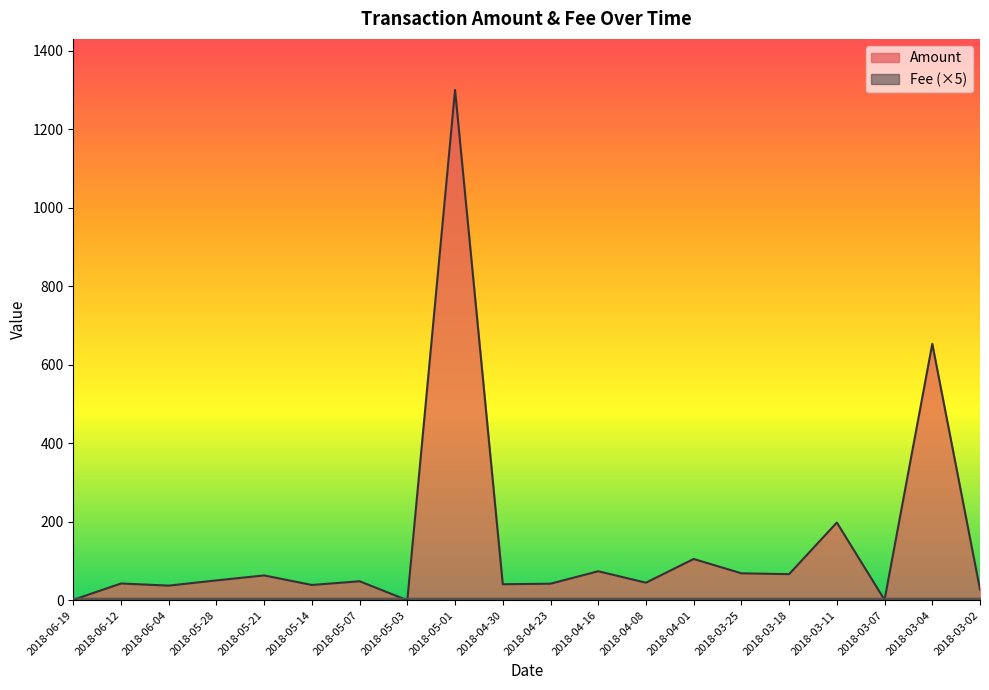

List the labels in order of value, smallest first.

2018-05-03, 2018-03-07, 2018-06-19, 2018-03-02, 2018-06-04, 2018-05-14, 2018-04-30, 2018-04-23, 2018-06-12, 2018-04-08, 2018-05-07, 2018-05-28, 2018-05-21, 2018-03-18, 2018-03-25, 2018-04-16, 2018-04-01, 2018-03-11, 2018-03-04, 2018-05-01